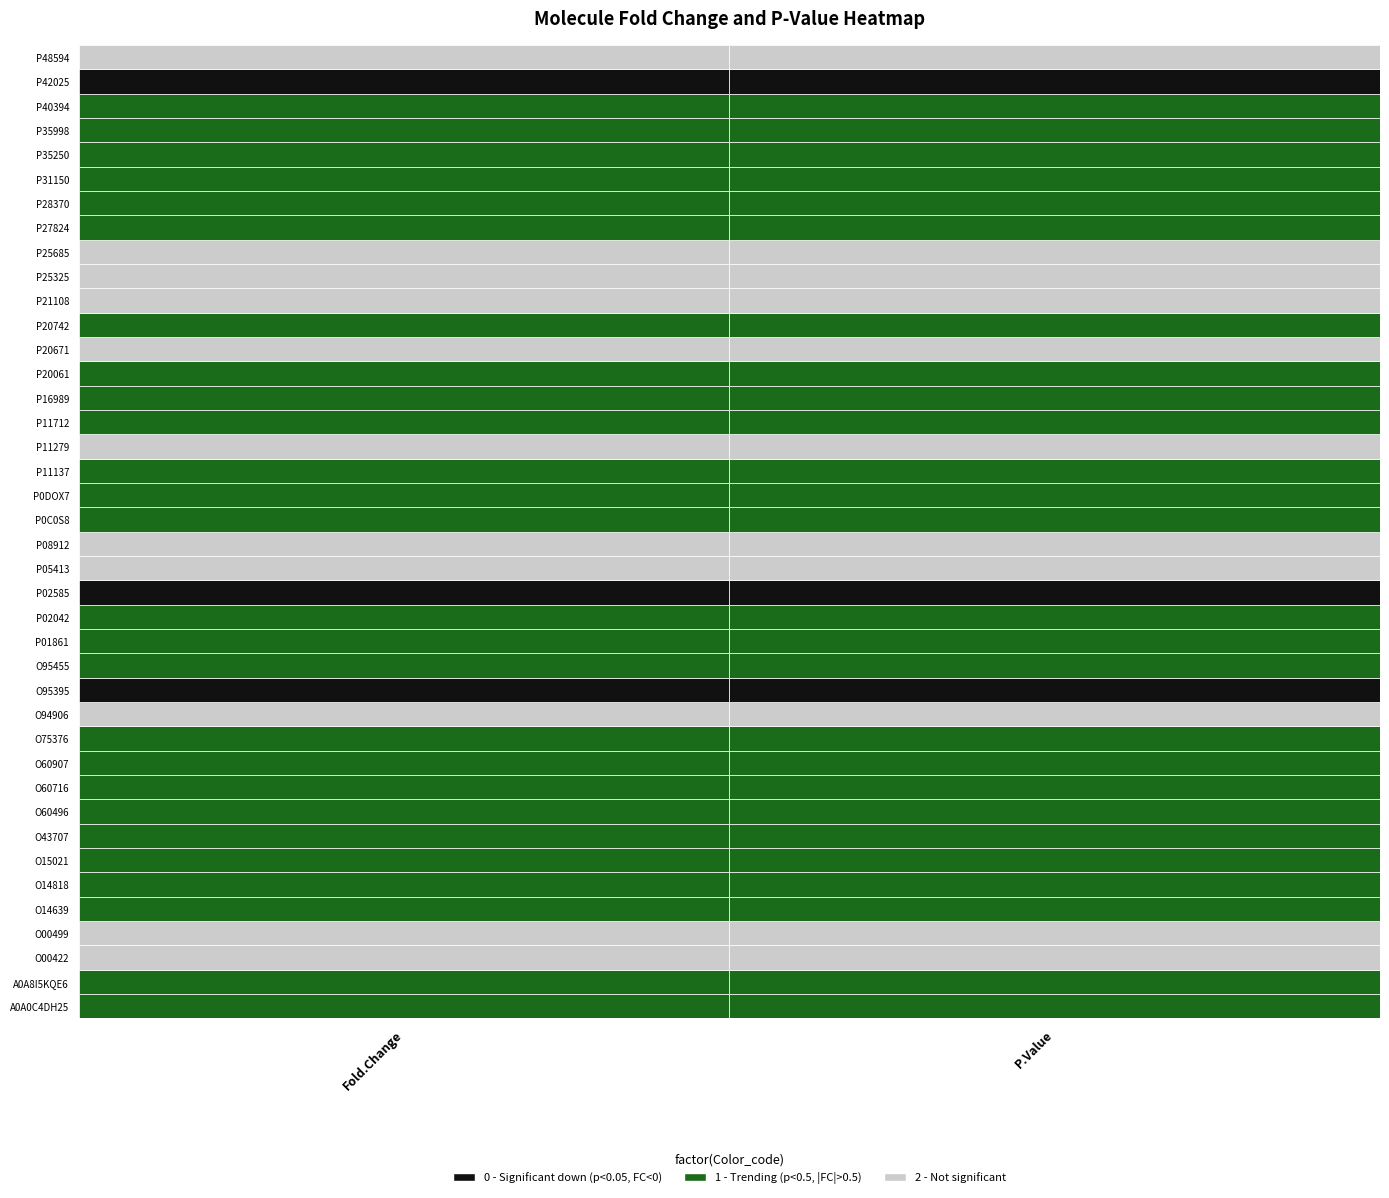

What is the total value across all series at 1?

15.0